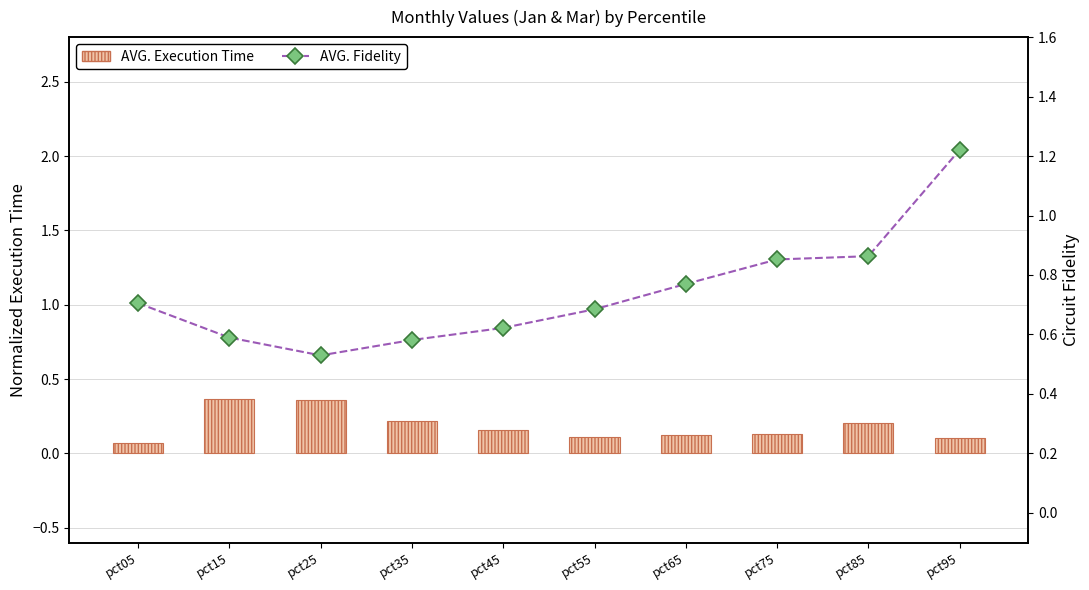

Rank the series by their average value, from lowest to highest.

AVG. Execution Time, AVG. Fidelity